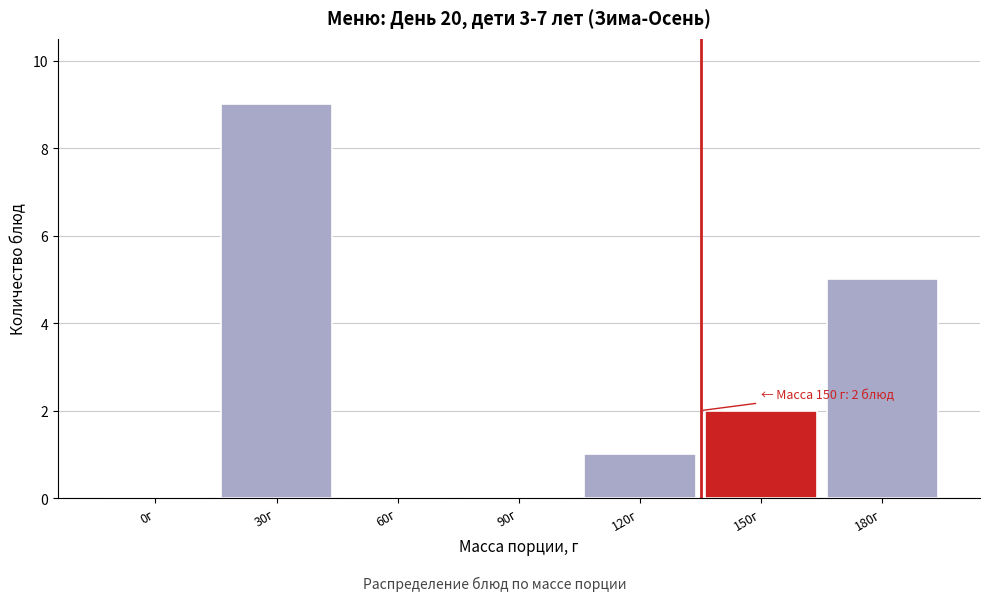

Reading right to left, what are all the values shown in this chart?

180г=5	150г=2	120г=1	90г=0	60г=0	30г=9	0г=0